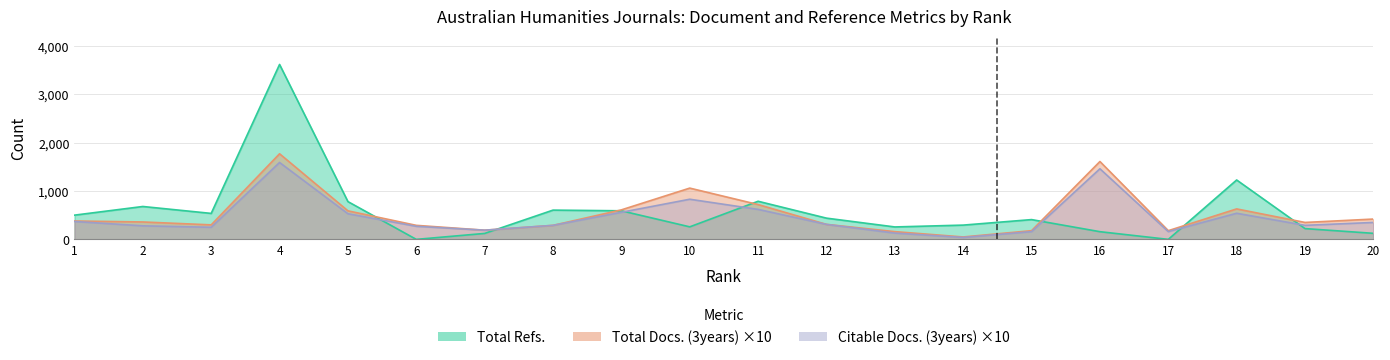

How many values in the Citable Docs. (3years) series exceed 310?

9